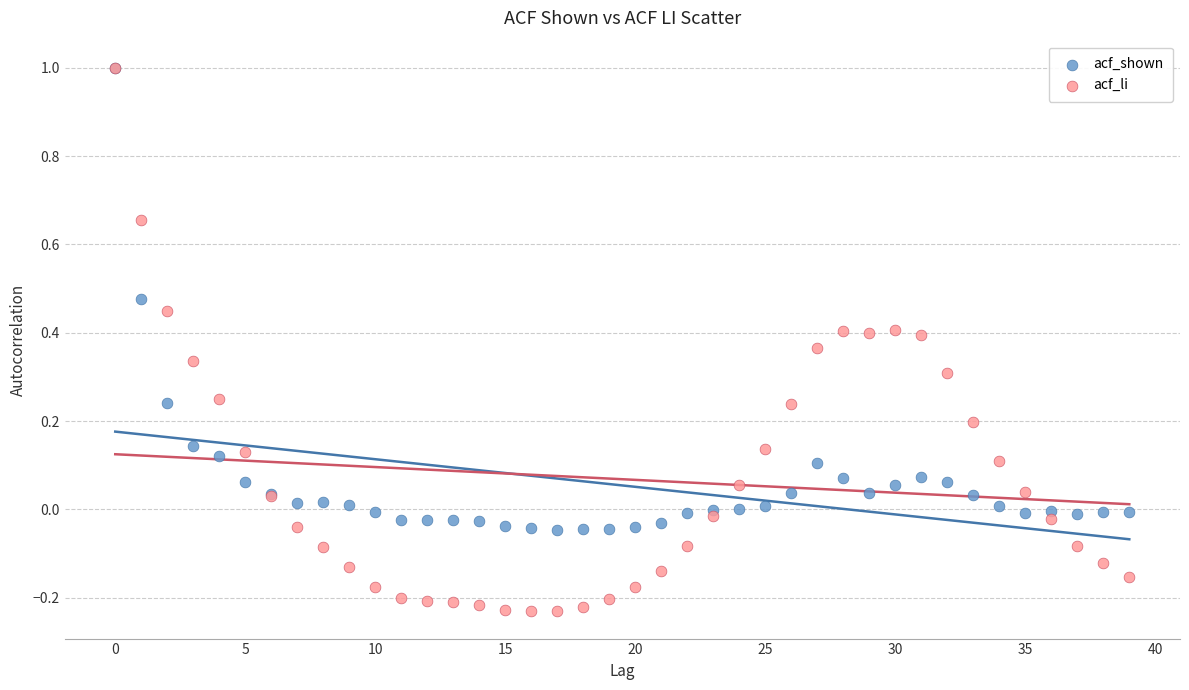

Which series reaches the minimum Y coordinate?

acf_li